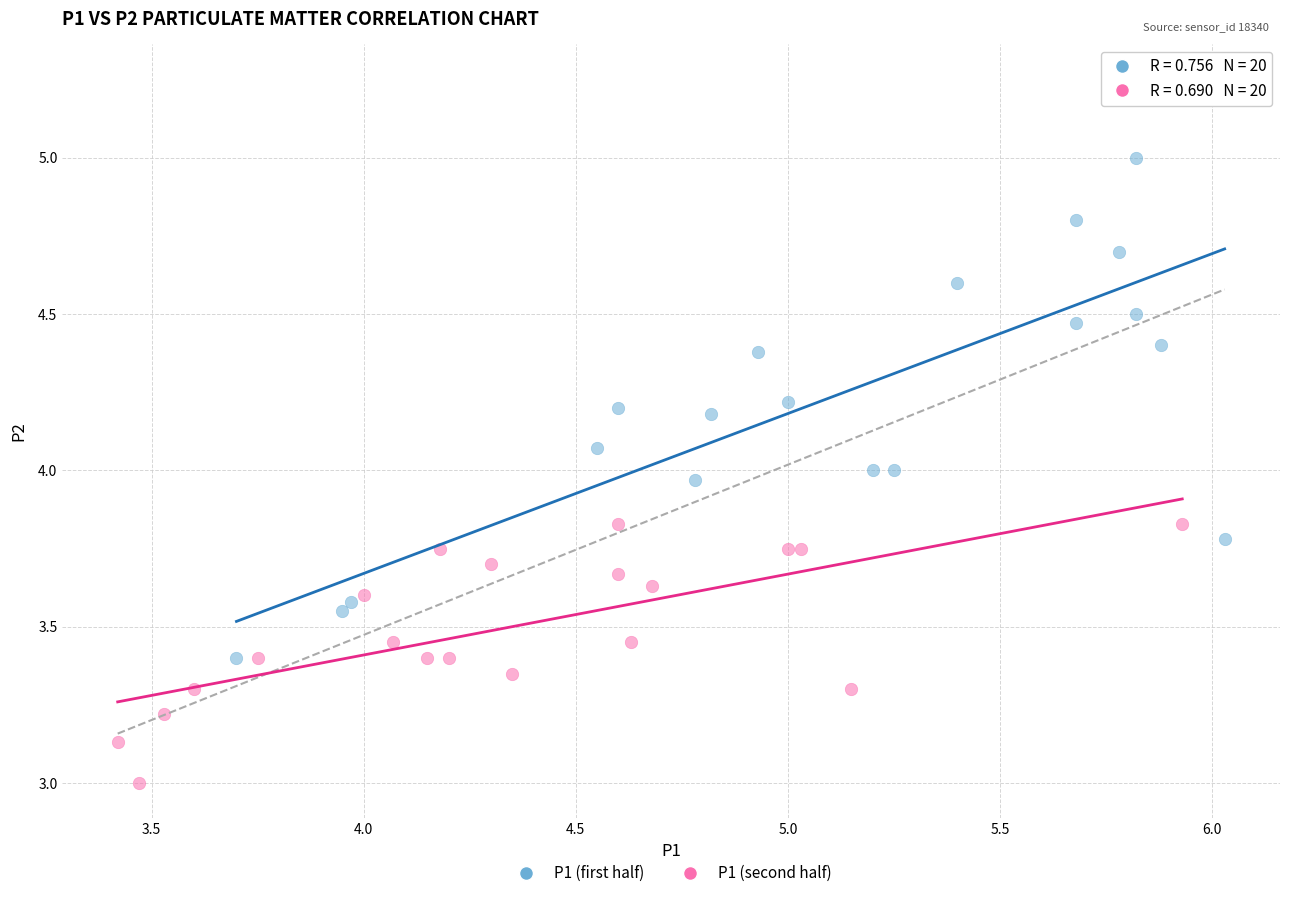

Which series reaches the minimum Y coordinate?

P1 (second half)